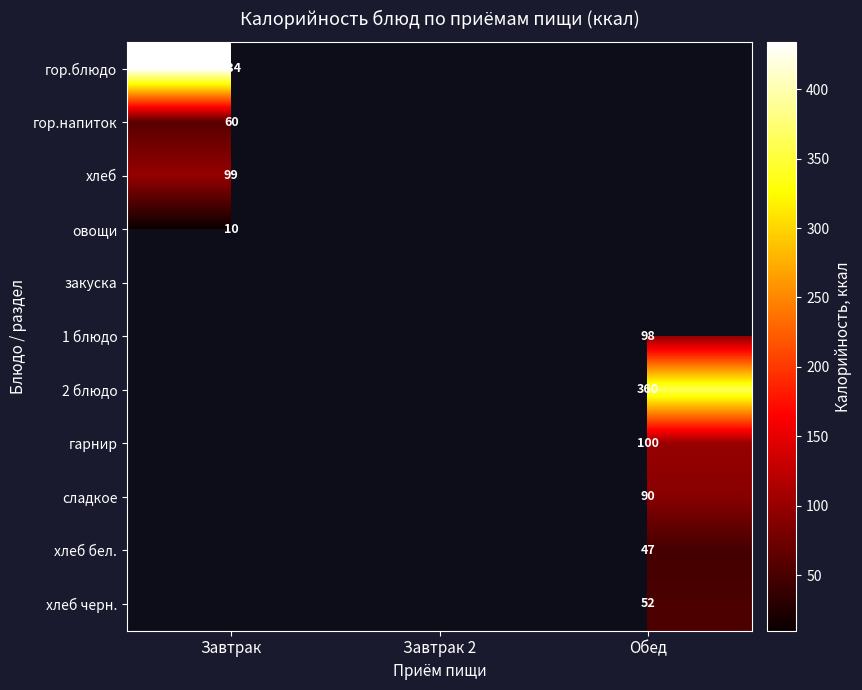

The гарнир series shows 100 at Обед. True or false?

True